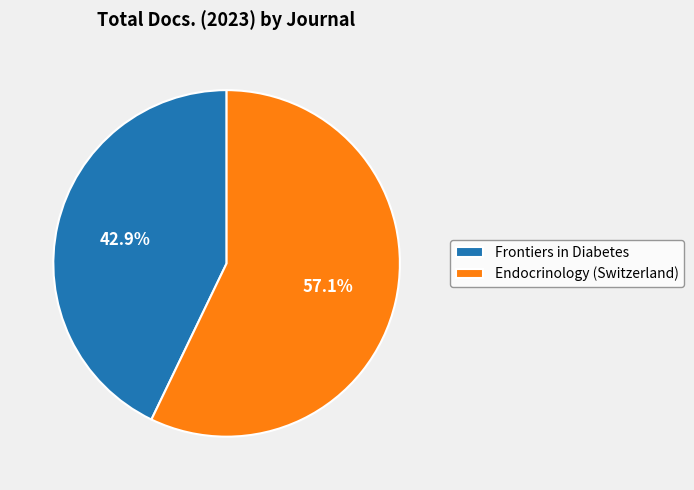

True or false: Frontiers in Diabetes accounts for 58% of the total.

False